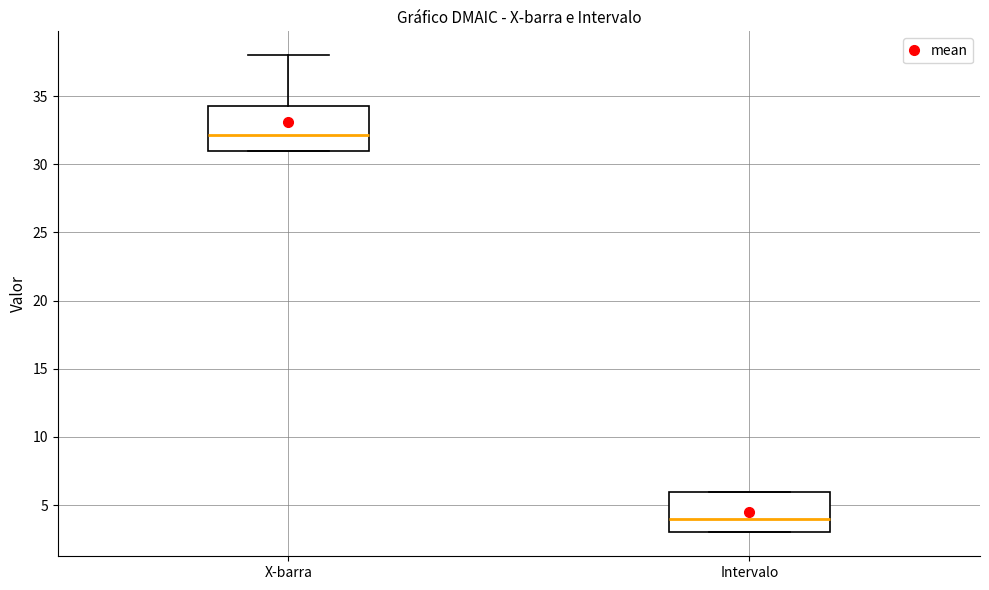

Reading left to right, read every box against the y-axis: the position of its median line, the range the box covers, and the ends of its whiskers. The values are not printed on the chart, so give them approximately, as read against the axis.

X-barra: median 32.0, box 31.0 to 34.5, whiskers 31.0 to 38.0
Intervalo: median 4.0, box 3.0 to 6.0, whiskers 3.0 to 6.0